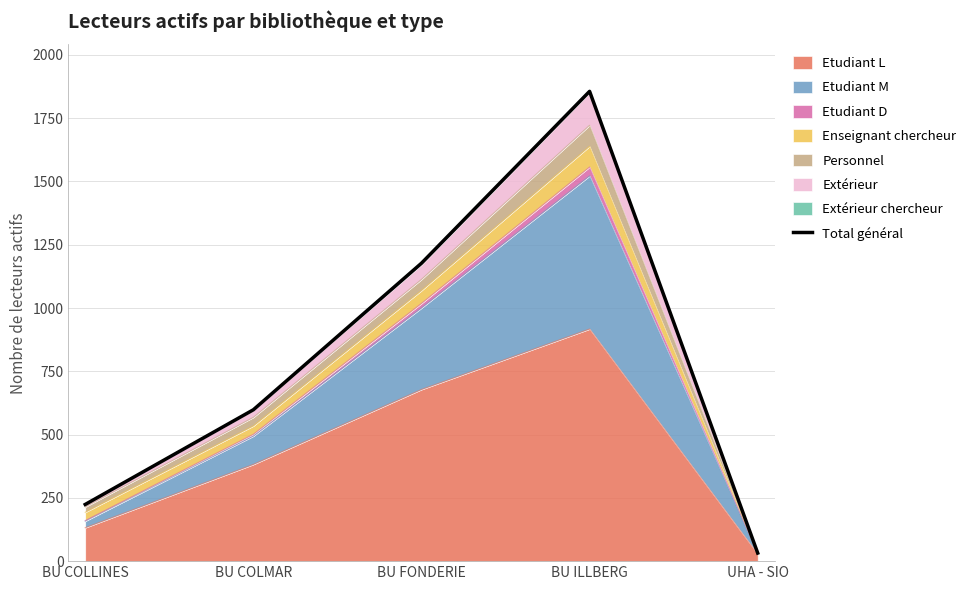

Rank the categories by value from highest to lowest.

BU ILLBERG, BU FONDERIE, BU COLMAR, BU COLLINES, UHA - SIO